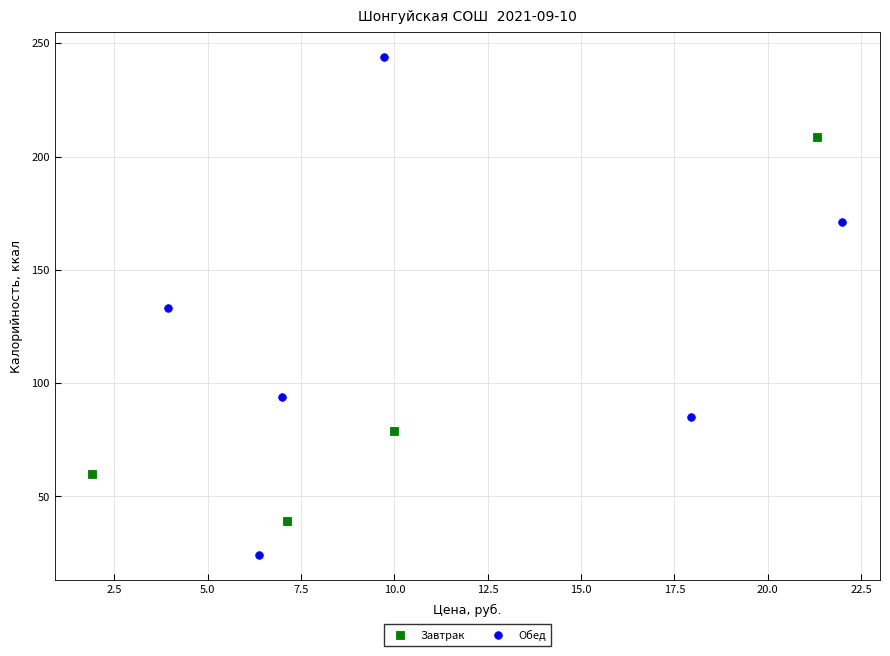

Which series has the largest Y range (max minus min)?

Обед